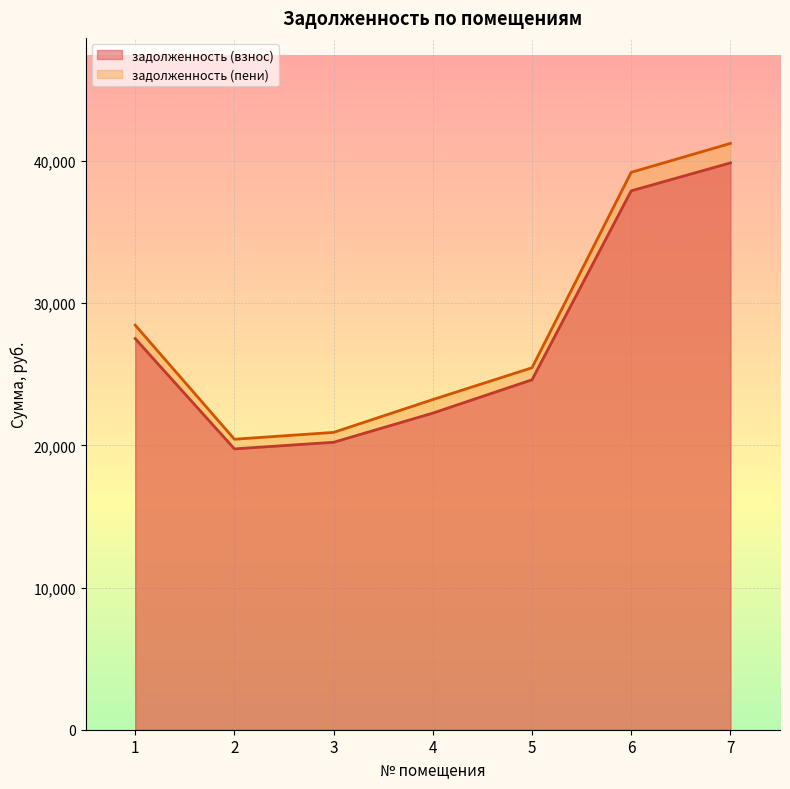

Reading left to right, what are all the values shown in this chart?

задолженность (взнос): 27508.7	19752.5	20217.8	22267.3	24612.9	37901.9	39866.8
задолженность (пени): 28453.6	20431.0	20912.2	23221.0	25458.3	39203.8	41236.1